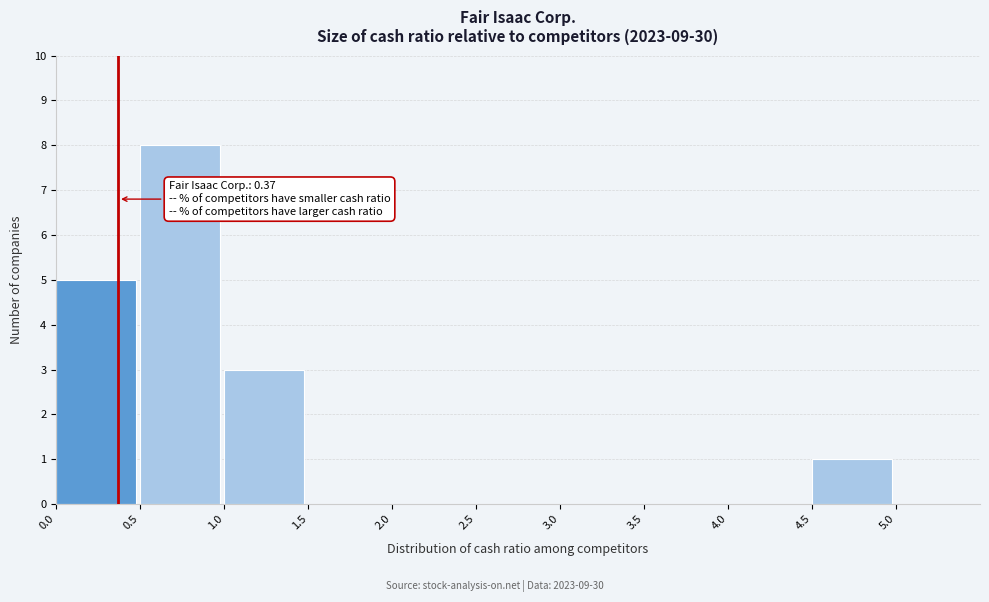

Which range on the x-axis has the tallest bar?

0.5 to 1.0